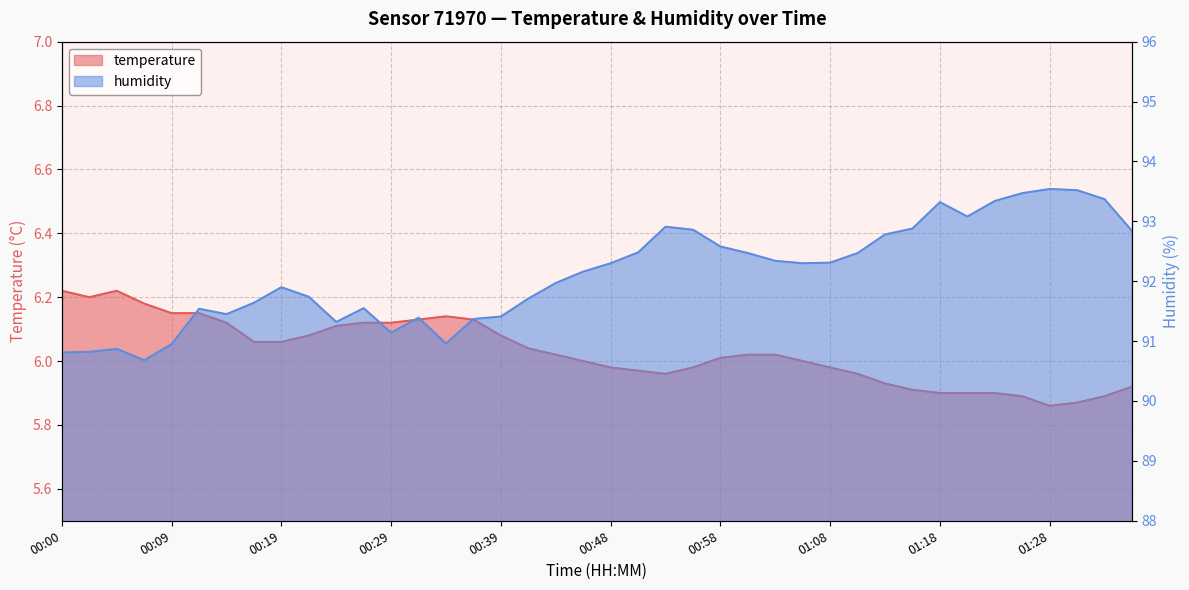

What is the minimum value shown in the chart?

5.9